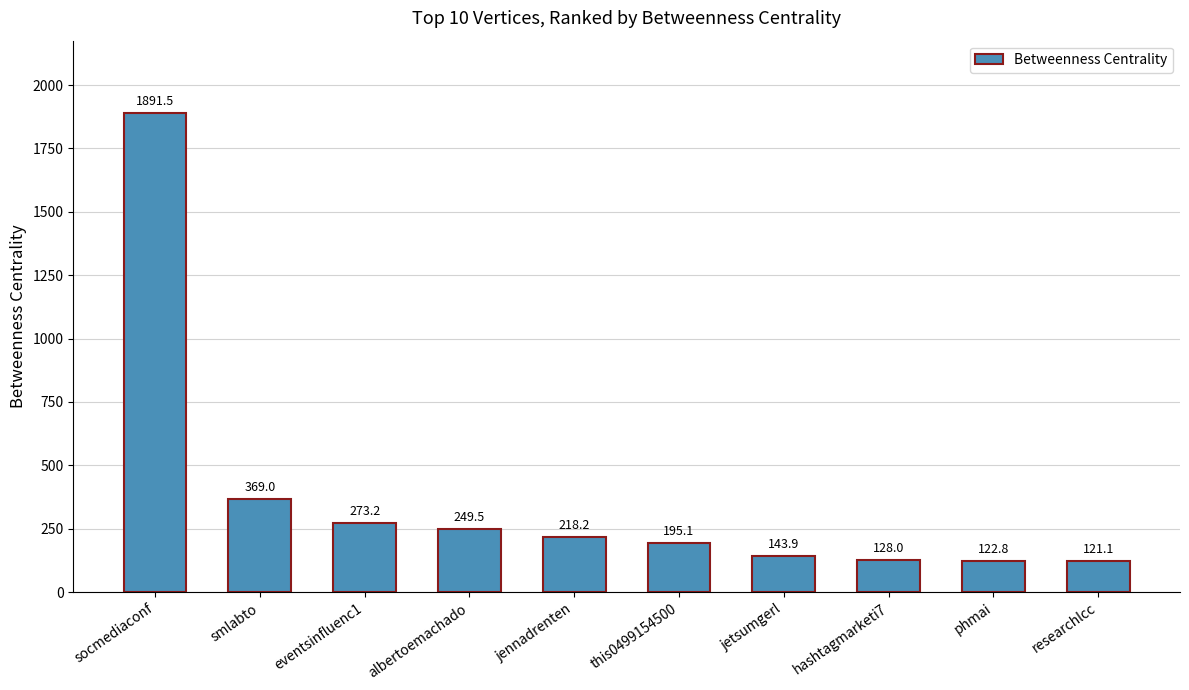

What is the sum of all values?

3712.3